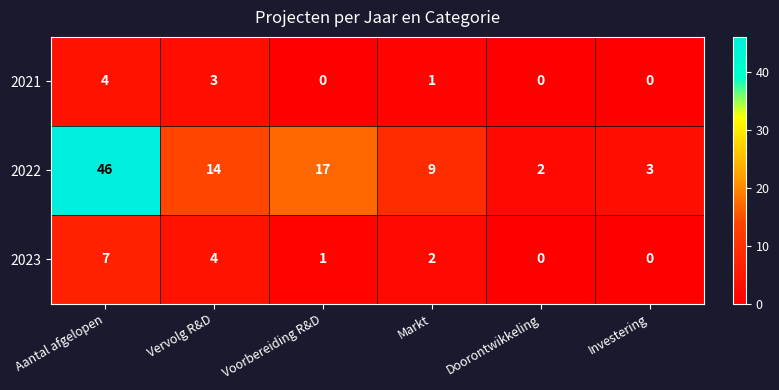

At which category is the sum across all series the highest?

Aantal afgelopen